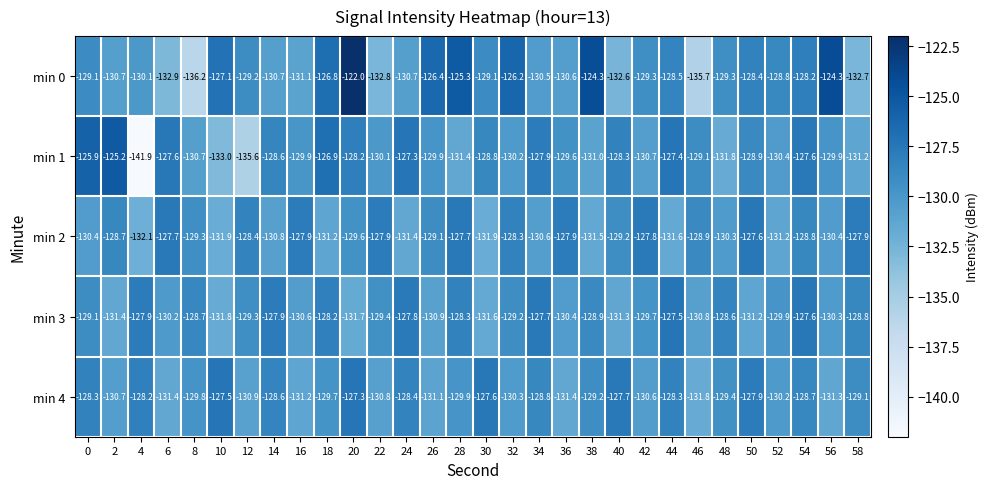

What is the total value across all series at 38?

-644.9